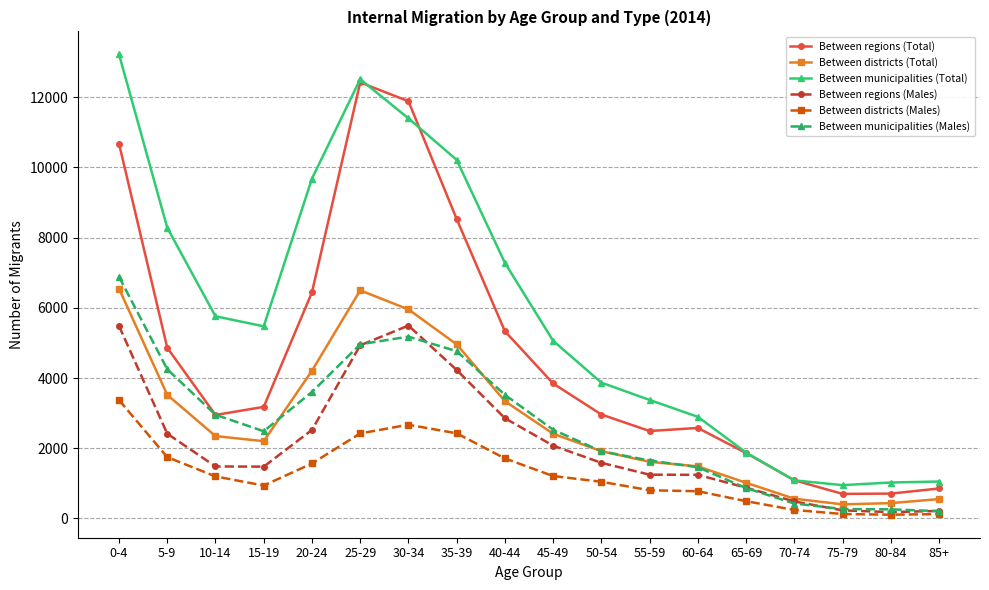

At how many categories does at least one series exceed 7910?

6